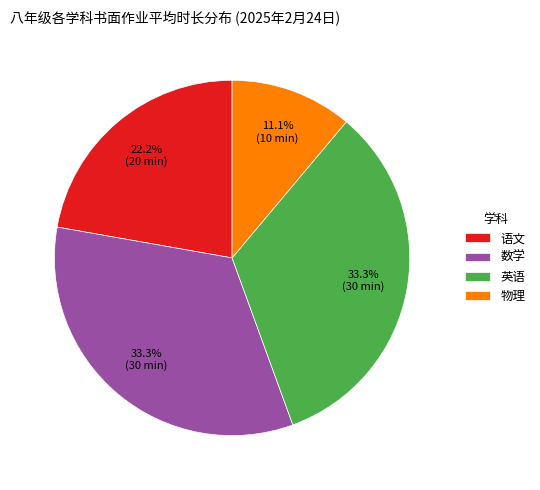

To the nearest percent, what is the difference between the largest and smallest slice percentages?

22%